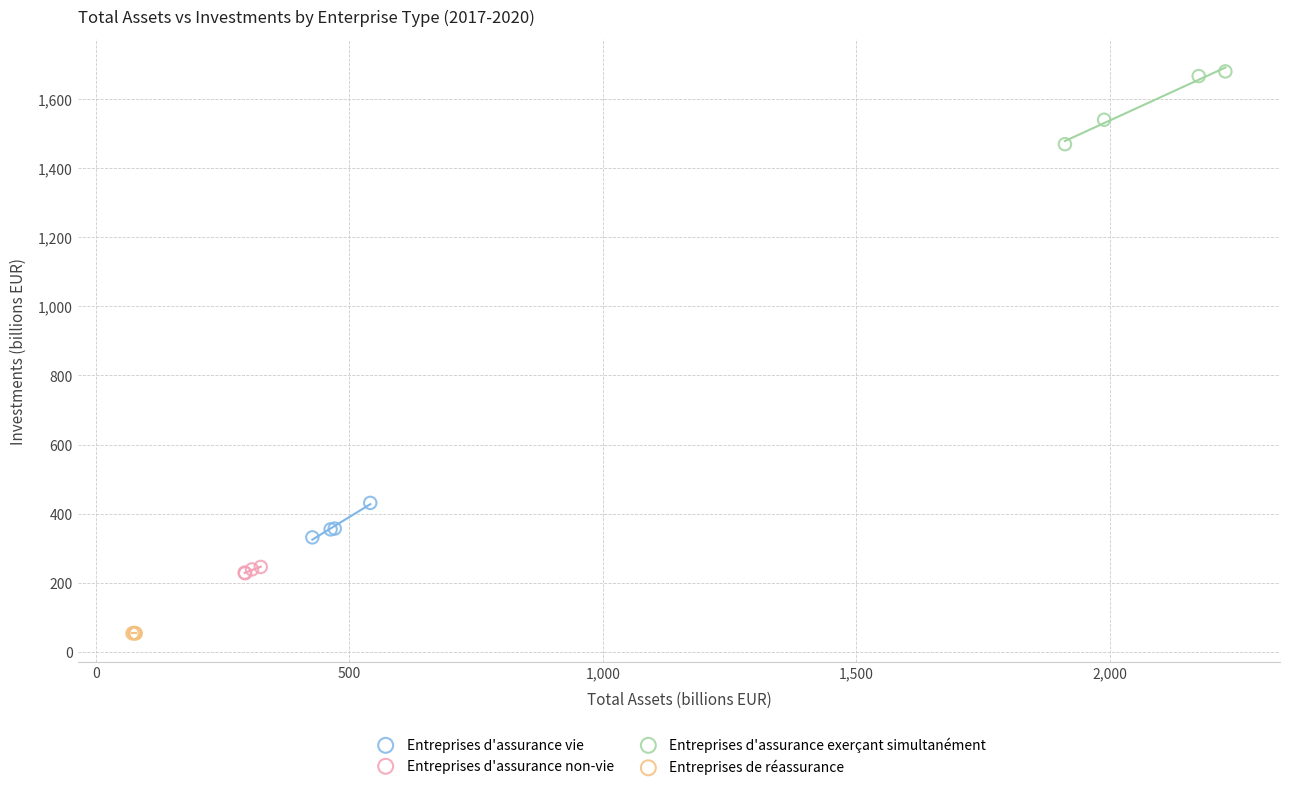

Which series reaches the maximum Y coordinate?

Entreprises d'assurance exerçant simultanément